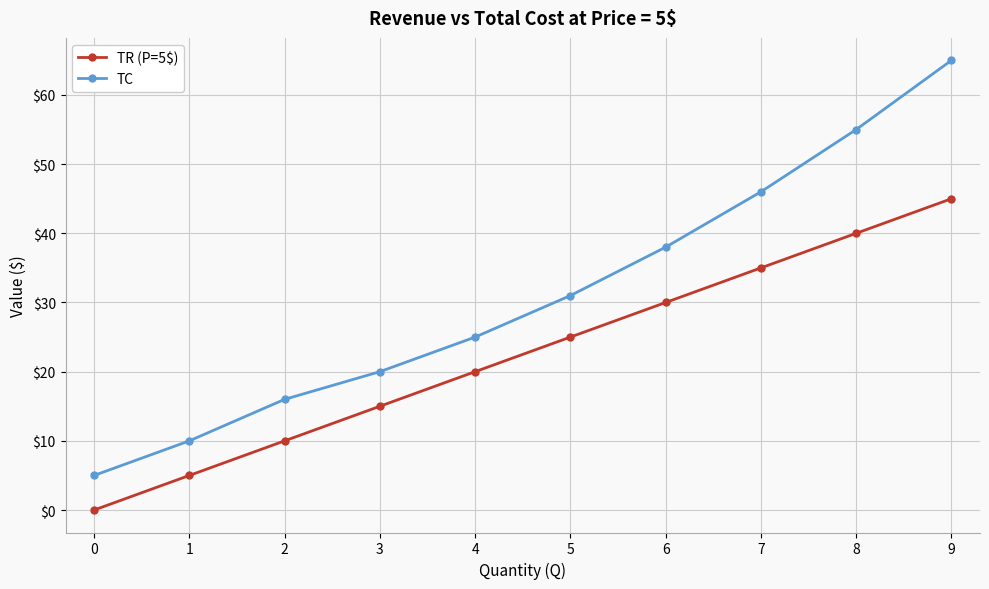

What is the greatest value displayed?

65